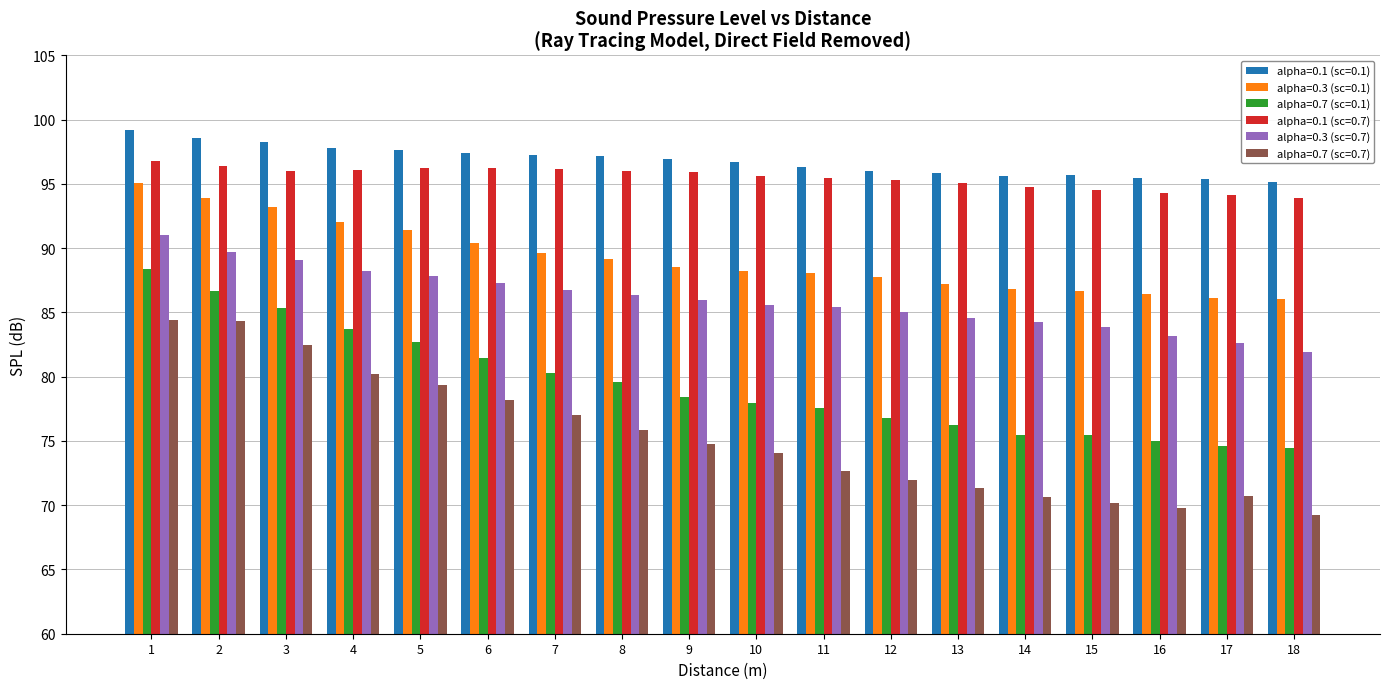

List the labels in order of alpha=0.1 (sc=0.7) value, smallest first.

18, 17, 16, 15, 14, 13, 12, 11, 10, 9, 8, 3, 4, 7, 6, 5, 2, 1